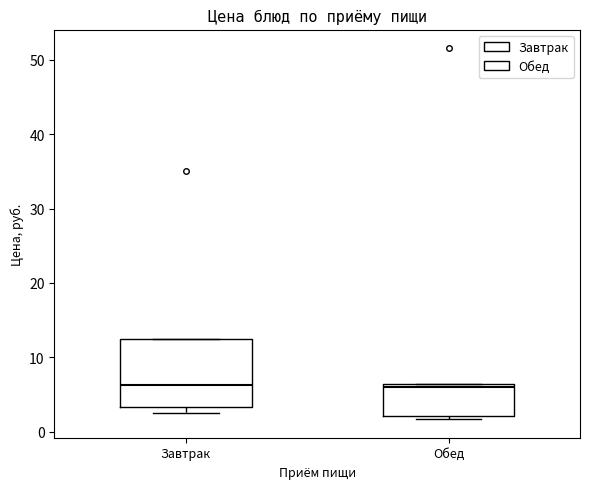

Reading left to right, transcribe this box plot: for each box, give where its median line is, the range the box spans, and where its two whiskers end, as read against the y-axis. The values are not printed on the chart, so give them approximately, as read against the axis.

Завтрак: median 6, box 3 to 12, whiskers 2 to 12
Обед: median 6 (just below the box's upper edge), box 2 to 6, whiskers 2 (just below the box's lower edge) to 6